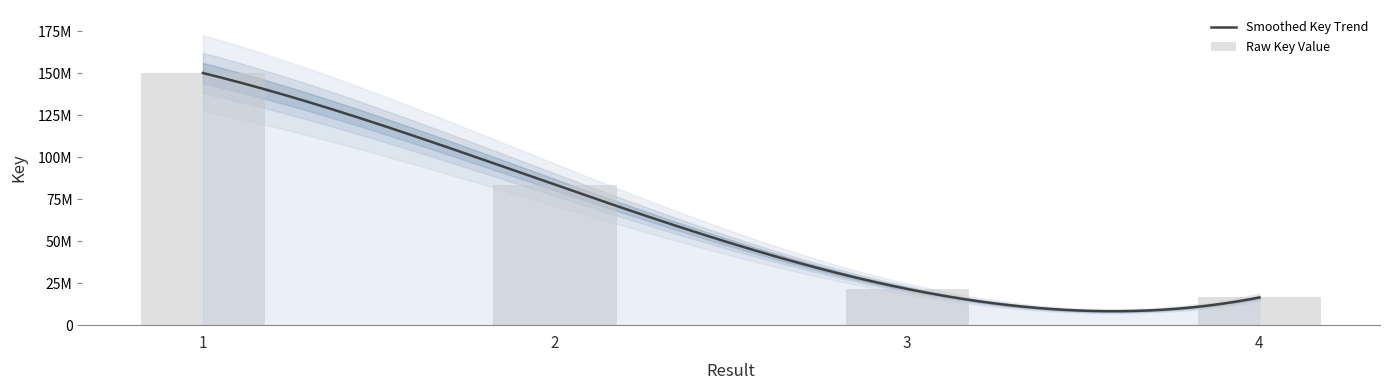

What is the sum of the values at 1 and 3?

171625349